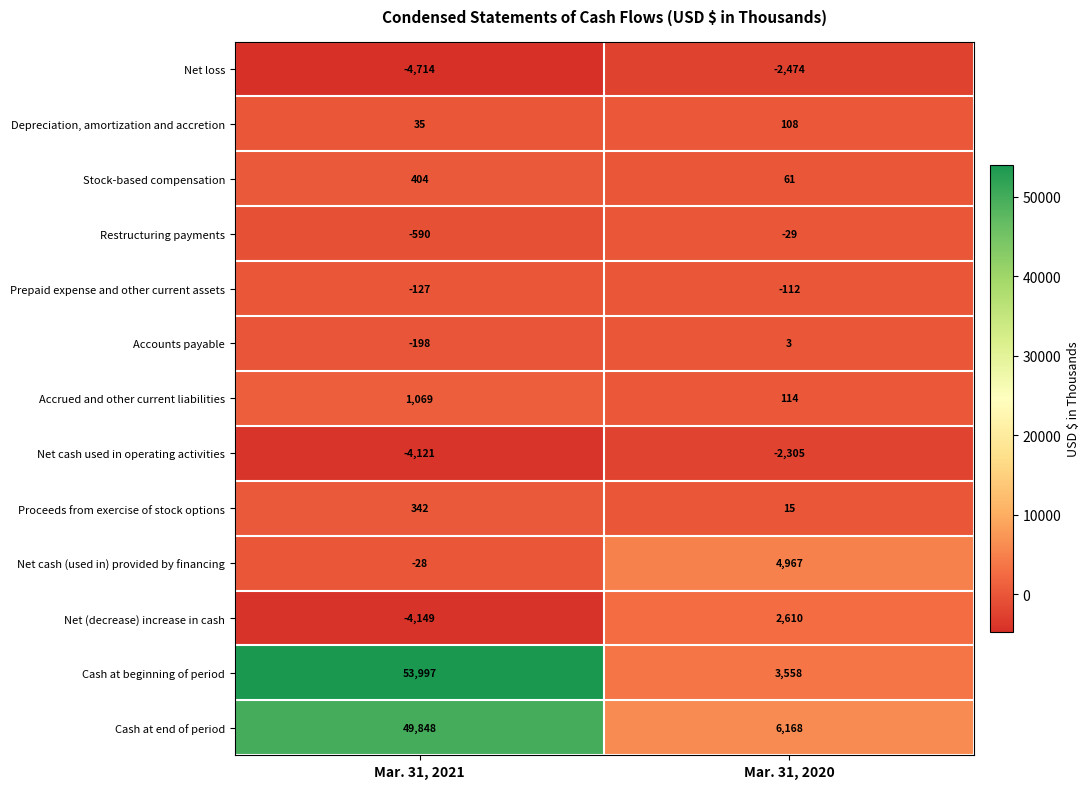

Reading left to right, transcribe all the data shown in this chart.

Net loss: -4714	-2474
Depreciation, amortization and accretion: 35	108
Stock-based compensation: 404	61
Restructuring payments: -590	-29
Prepaid expense and other current assets: -127	-112
Accounts payable: -198	3
Accrued and other current liabilities: 1069	114
Net cash used in operating activities: -4121	-2305
Proceeds from exercise of stock options: 342	15
Net cash (used in) provided by financing: -28	4967
Net (decrease) increase in cash: -4149	2610
Cash at beginning of period: 53997	3558
Cash at end of period: 49848	6168